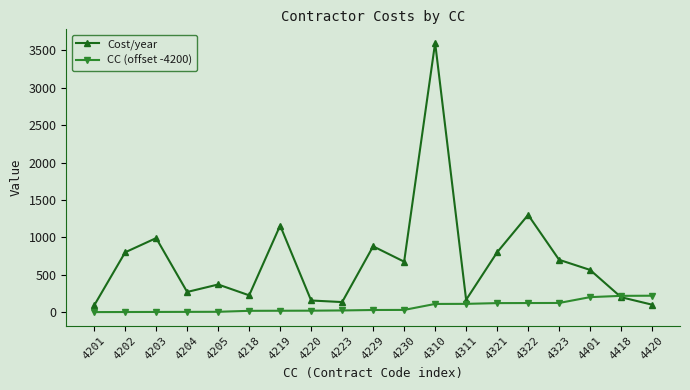

At which category does Cost/year reach its first local peak?

4203